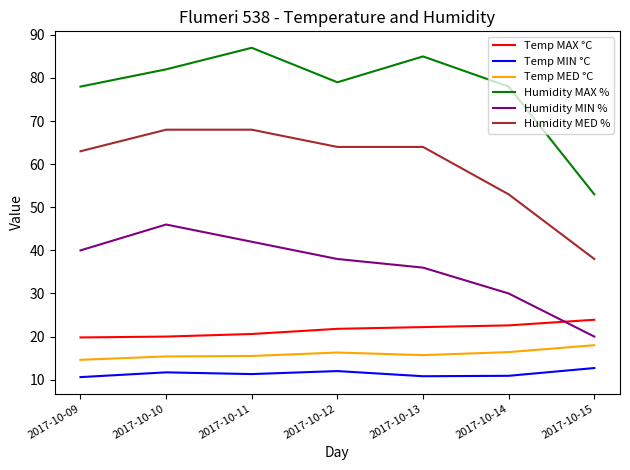

What are all the series names shown in the legend?

Temp MAX °C, Temp MIN °C, Temp MED °C, Humidity MAX %, Humidity MIN %, Humidity MED %